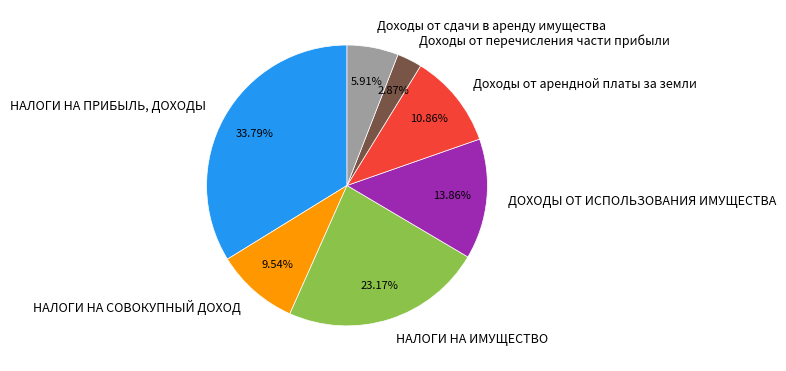

Is there any slice that represents more than half of the pie?

No